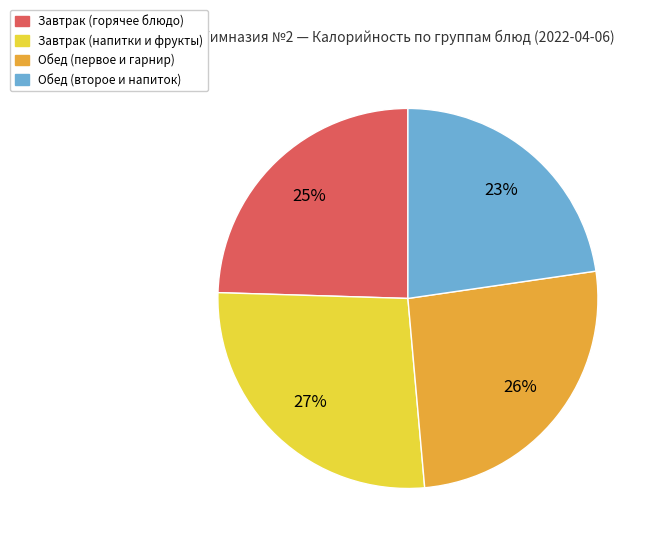

Is there any slice that represents more than half of the pie?

No